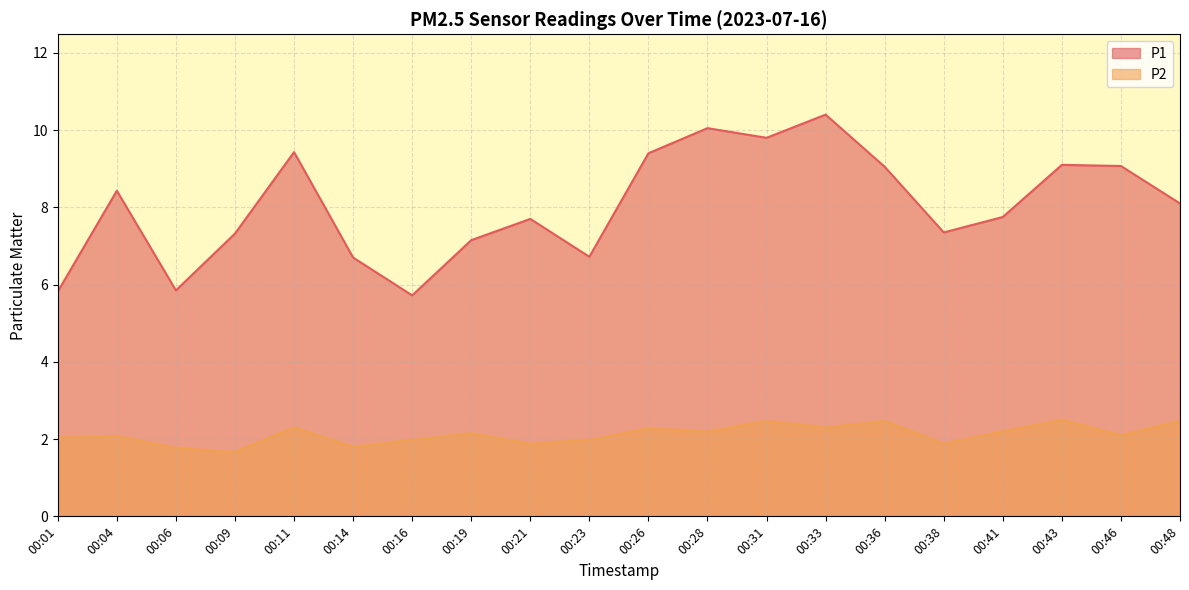

Reading right to left, extract all data points from this chart.

P1: 8.1	9.1	9.1	7.8	7.3	9.1	10.4	9.8	10.1	9.4	6.7	7.7	7.2	5.7	6.7	9.4	7.3	5.8	8.4	5.8
P2: 2.5	2.1	2.5	2.2	1.9	2.5	2.3	2.5	2.2	2.3	2.0	1.9	2.1	2.0	1.8	2.3	1.7	1.8	2.1	2.0